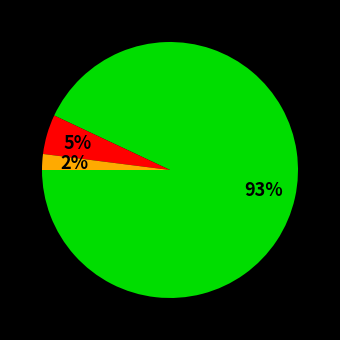

To the nearest percent, what is the average slice percentage?

33%